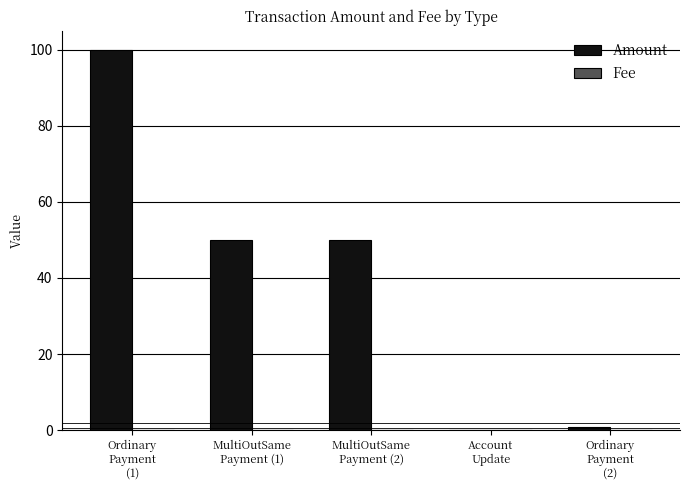

Which series has the largest total across all categories?

Amount